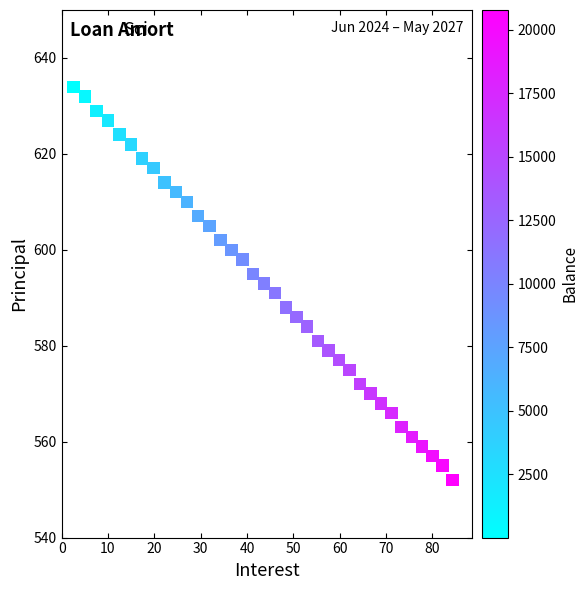

Count the number of points in this scatter plot.

36